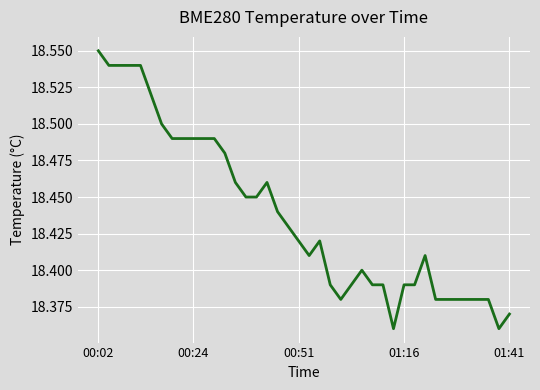

How many interior local peaks (higher than both neighbors) does the data have?

4